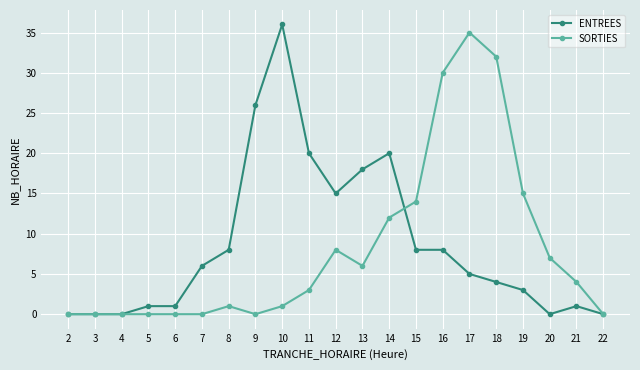

Between 3 and 12, which series saw the biggest shift?

ENTREES